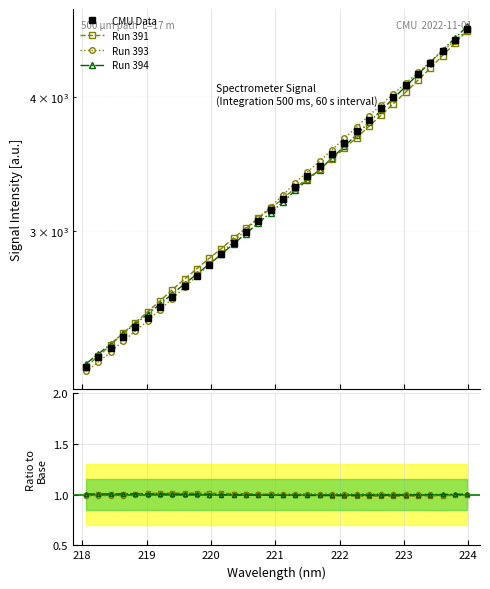

How many data points does each series have?

32